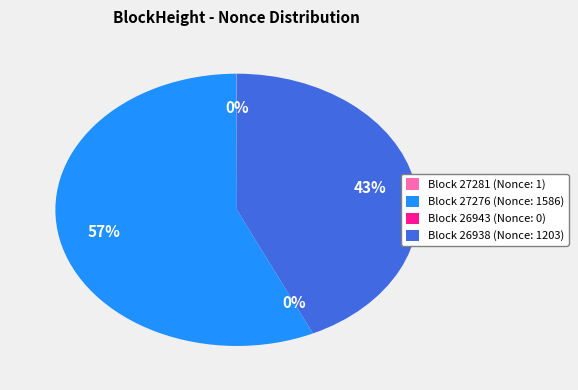

Which slice is the largest?

Block 27276 (Nonce: 1586)